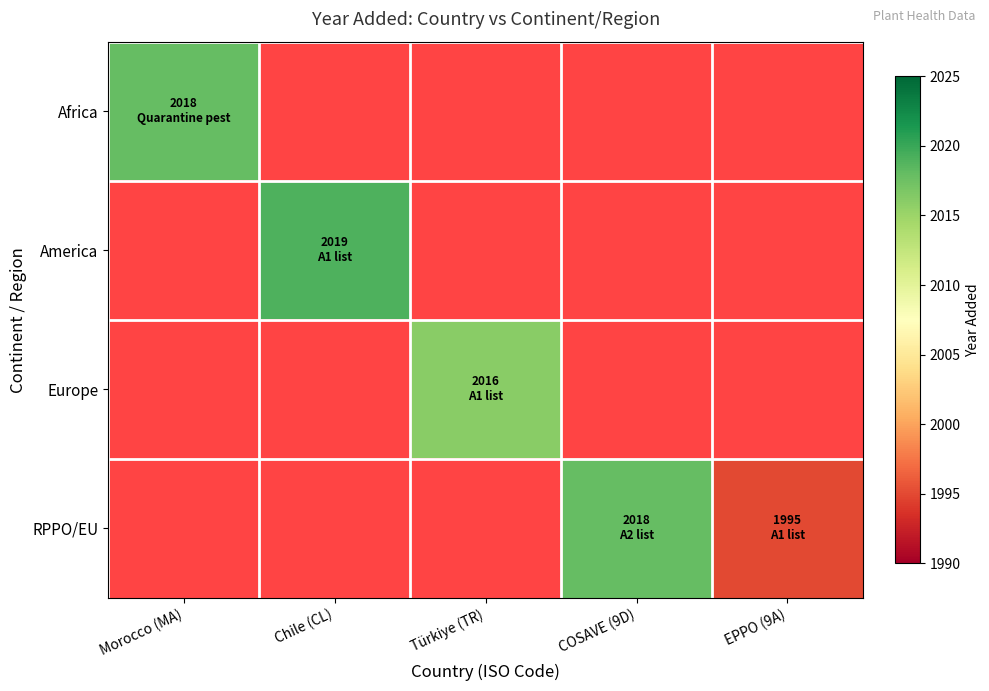

Is the value of RPPO/EU at Morocco (MA) greater than the value of America at Türkiye (TR)?

No